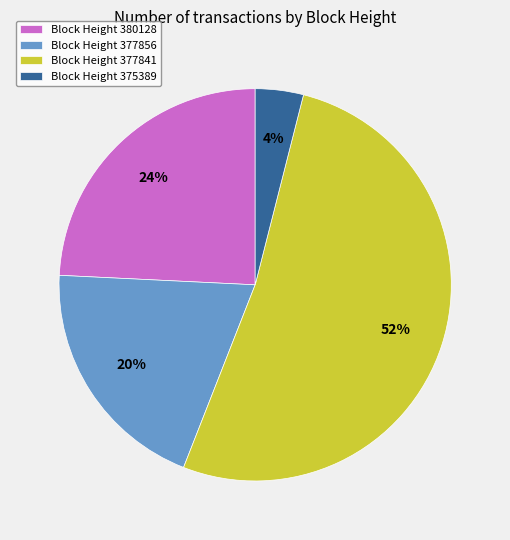

To the nearest percent, what is the difference between the largest and smallest slice percentages?

48%